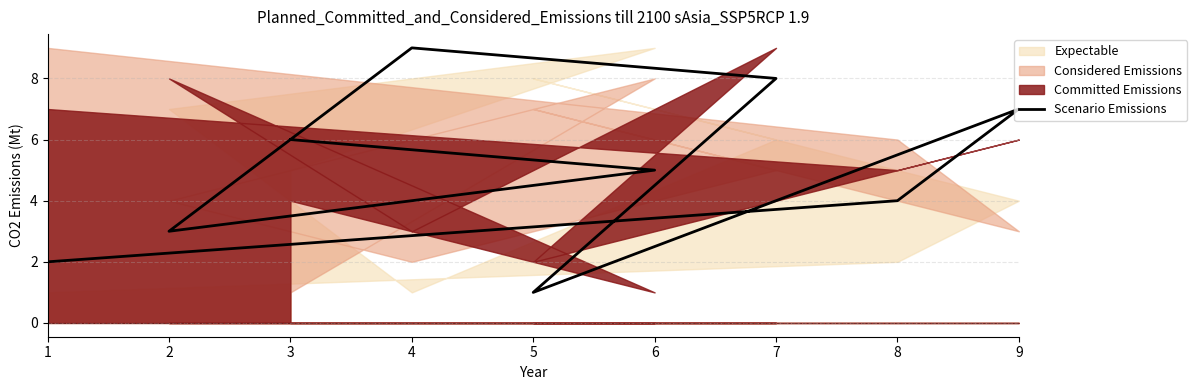

Does the chart have visible grid lines?

Yes